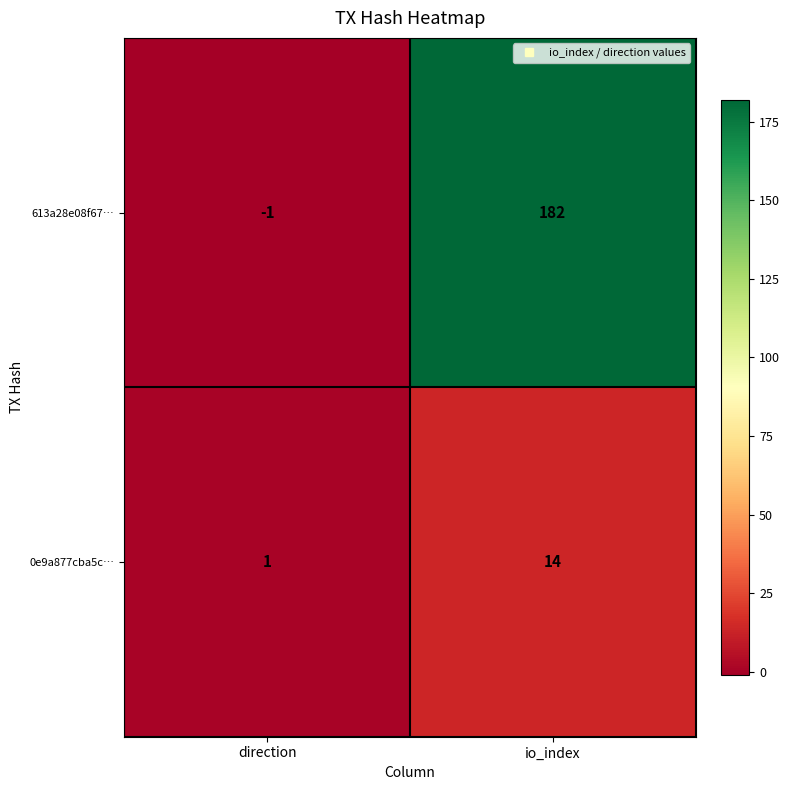

Rank the series by their maximum value, from highest to lowest.

613a28e08f67…, 0e9a877cba5c…